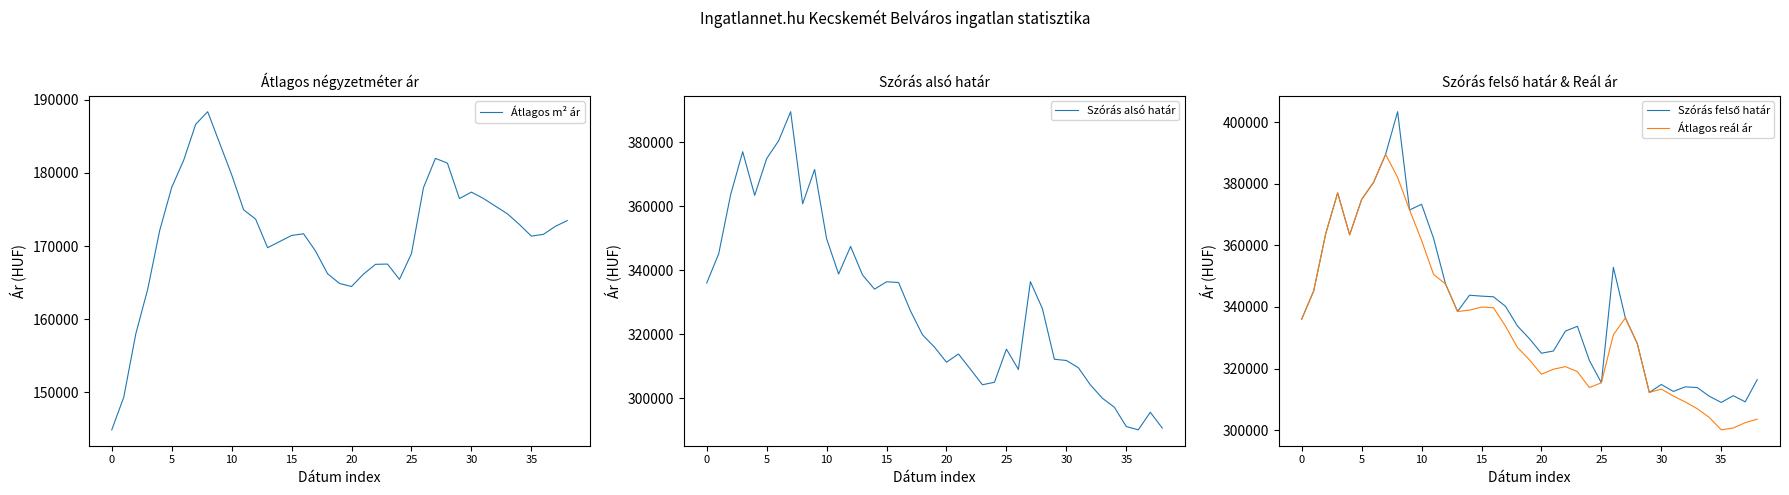

What is the label of the 15th point from the right?

24